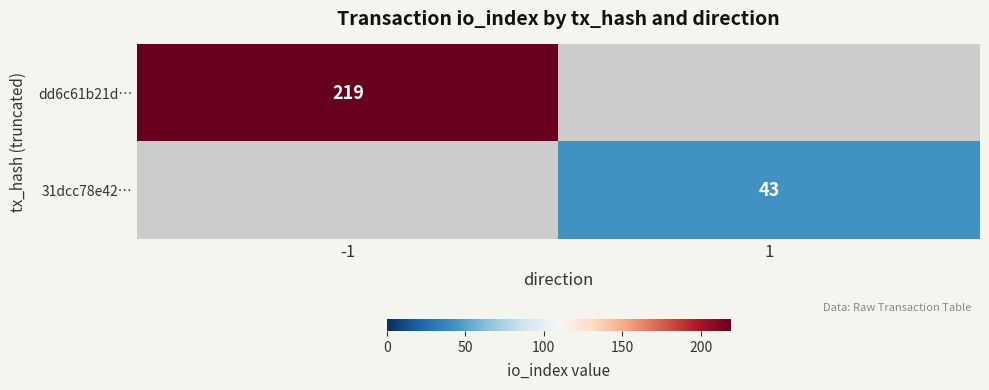

At which category does the chart reach its minimum across all series?

1